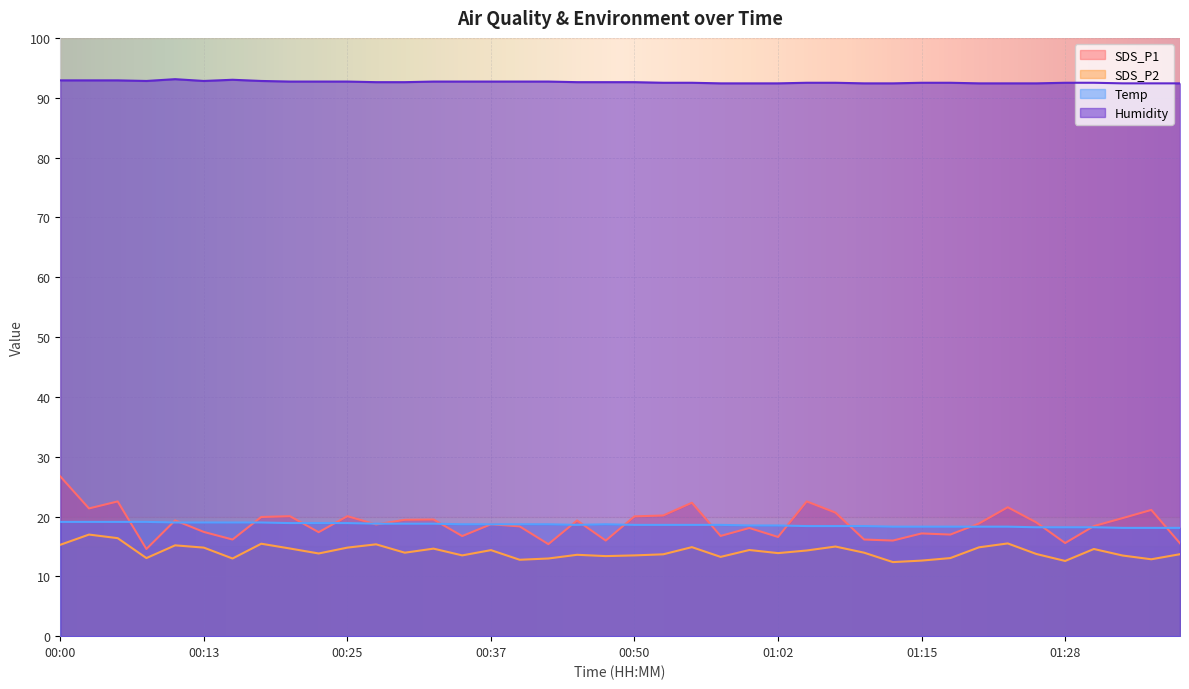

What is the label of the 6th point from the right?

01:25